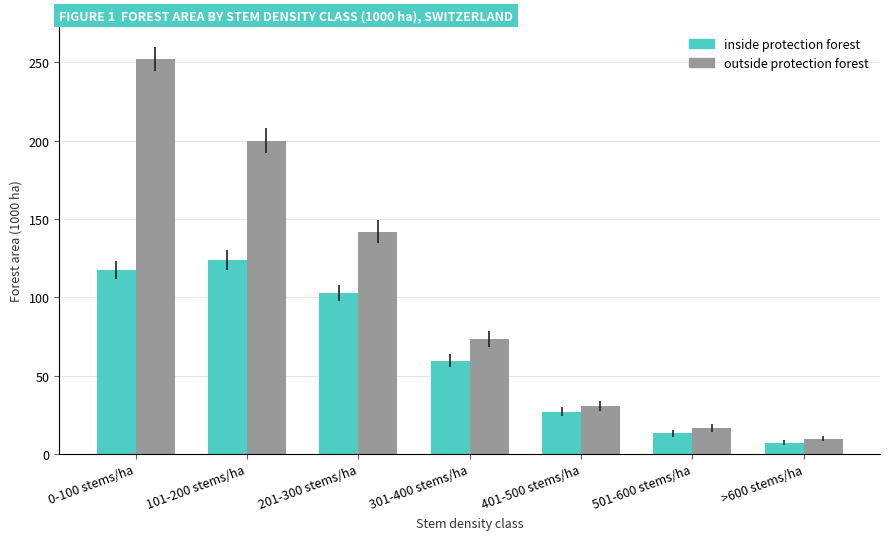

At which category does the chart reach its peak across all series?

0-100 stems/ha